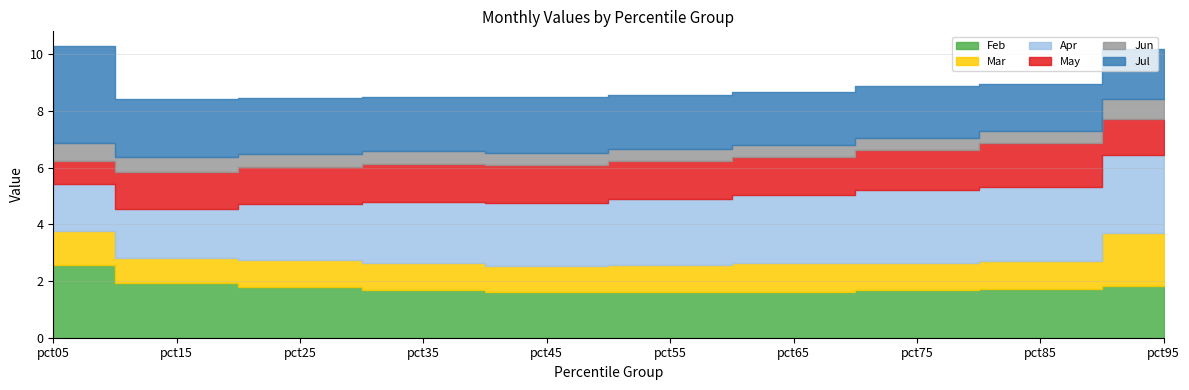

Reading left to right, list all the values displayed in this chart.

Feb: 2.6	1.9	1.8	1.7	1.6	1.6	1.6	1.7	1.7	1.8
Mar: 1.2	0.9	0.9	0.9	0.9	1.0	1.0	1.0	1.0	1.9
Apr: 1.7	1.7	2.0	2.2	2.2	2.3	2.4	2.6	2.6	2.7
May: 0.8	1.3	1.3	1.3	1.4	1.3	1.4	1.4	1.6	1.3
Jun: 0.6	0.6	0.4	0.4	0.4	0.4	0.4	0.4	0.4	0.7
Jul: 3.4	2.0	2.0	1.9	2.0	1.9	1.9	1.8	1.7	1.8